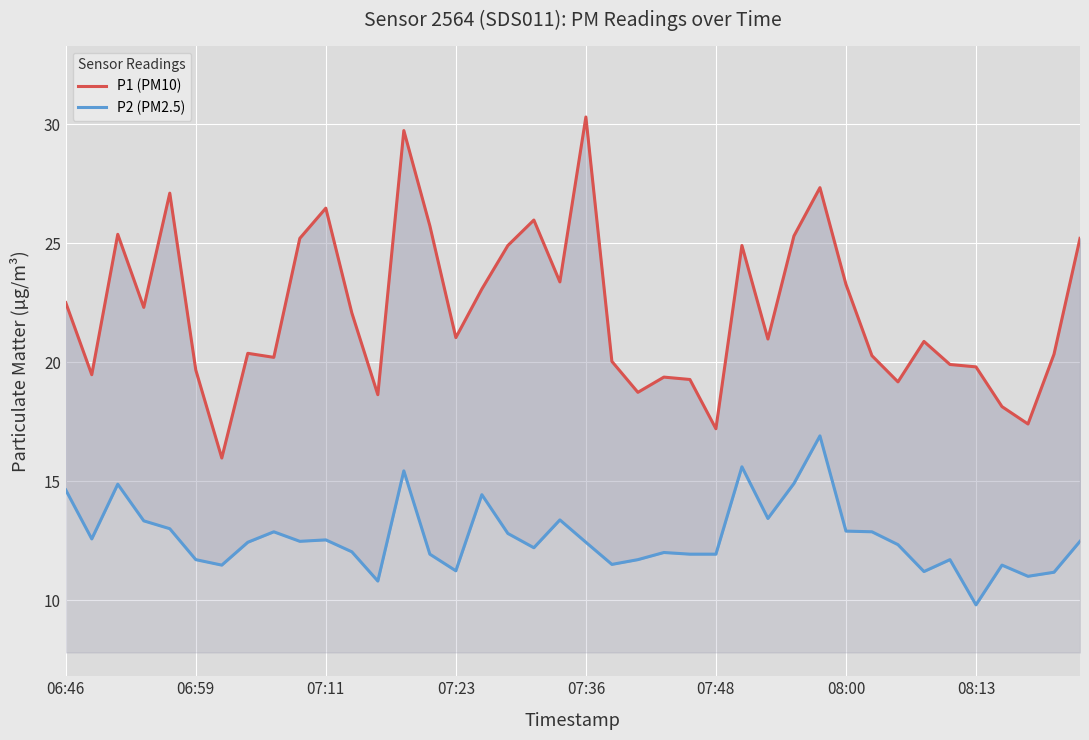

Between 23 and 34, which is larger?

34